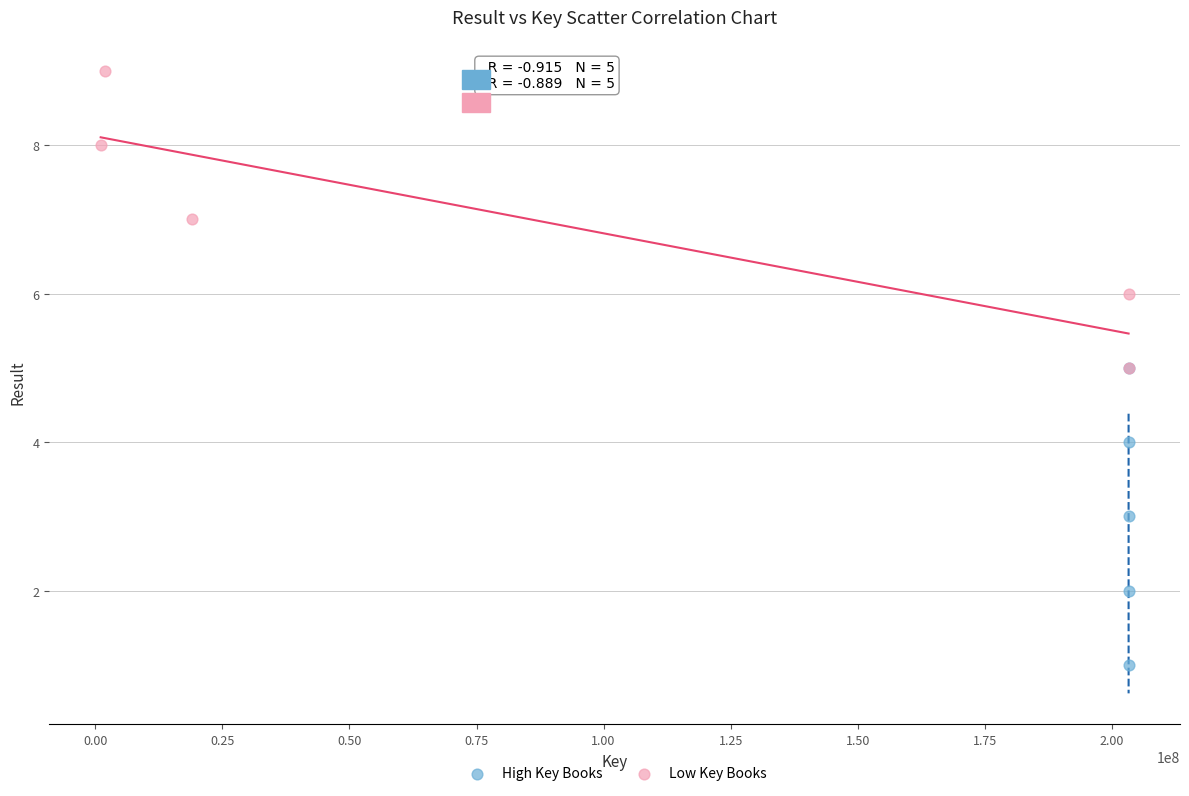

Which series reaches the maximum Y coordinate?

Low Key Books